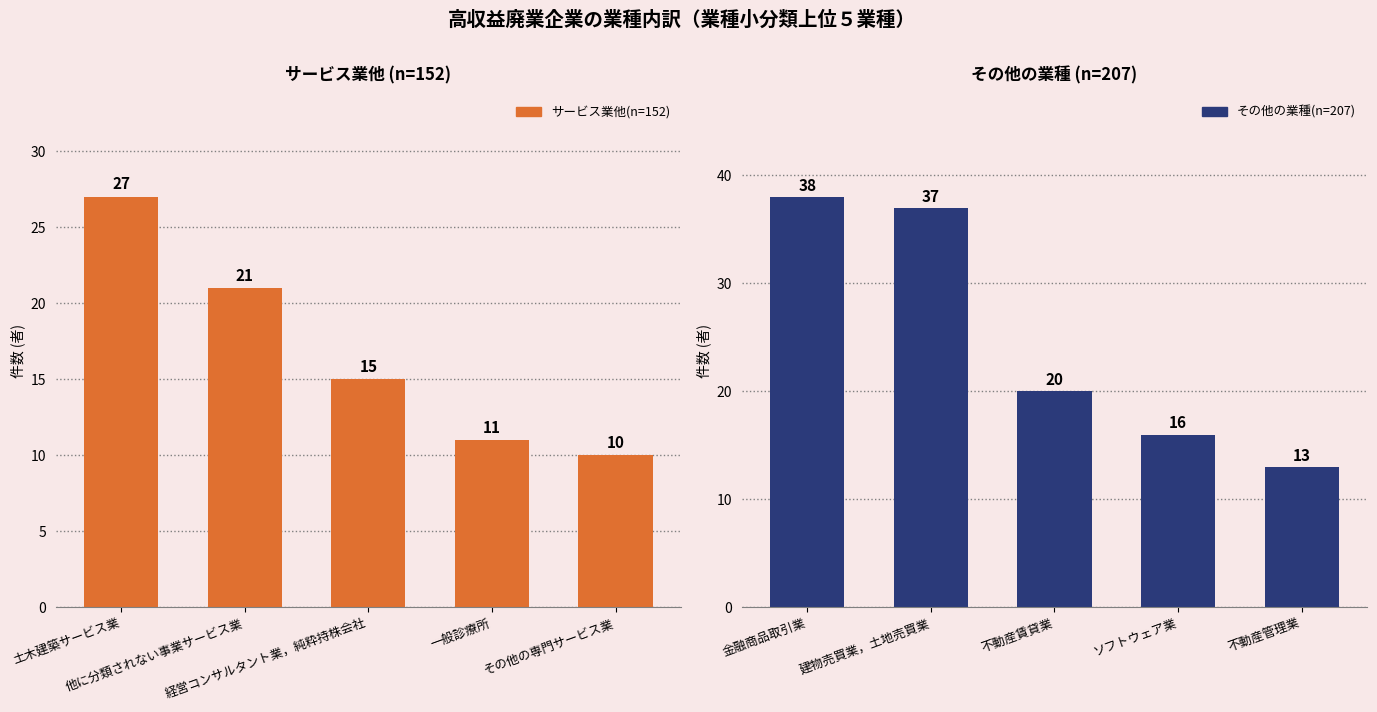

How many bars are there in total?

10